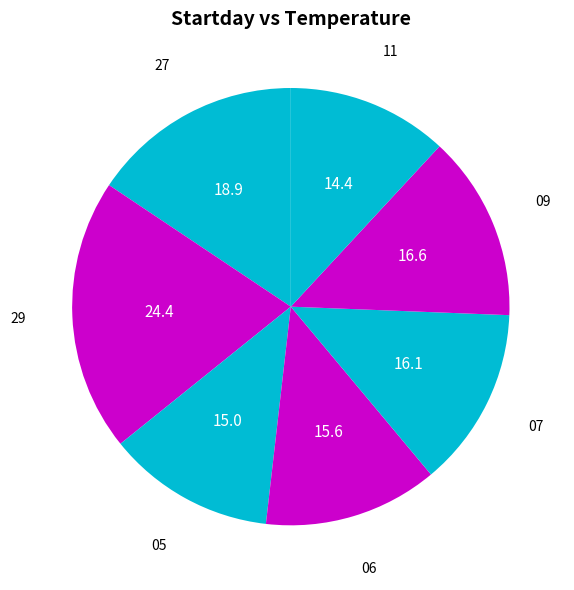

The 05 slice represents 20% of the pie. True or false?

False